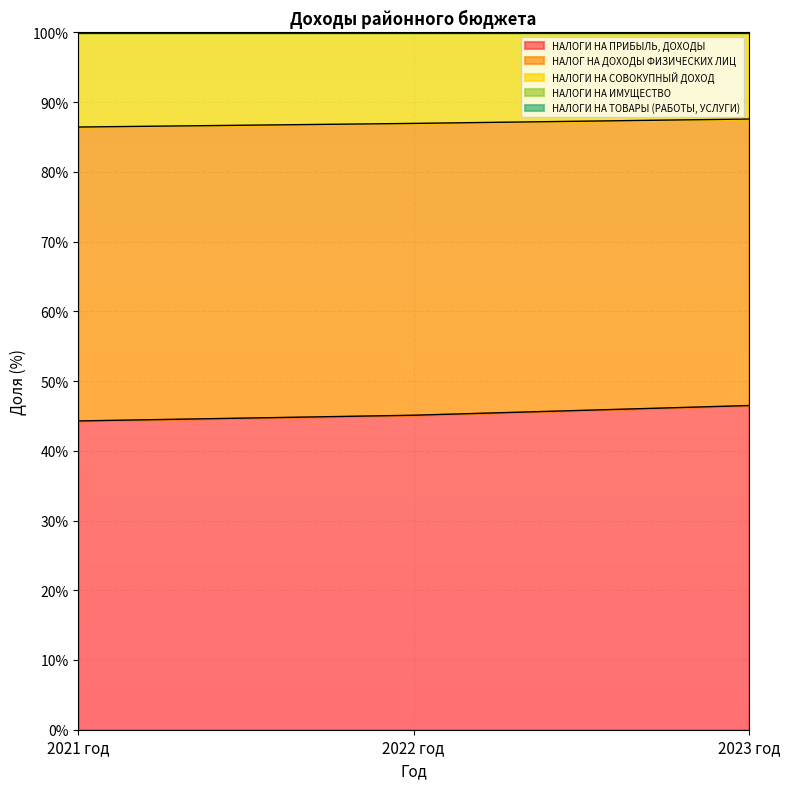

What is the label of the 1st point from the right?

2023 год